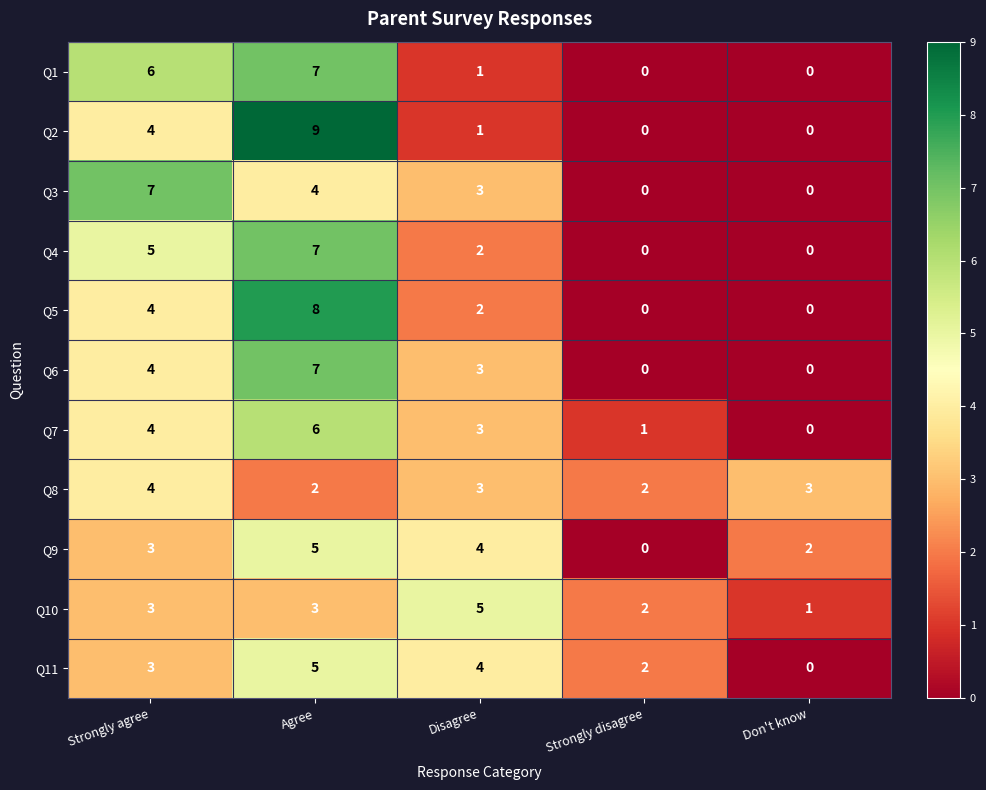

True or false: Q3 has a value of -3 at Don't know.

False